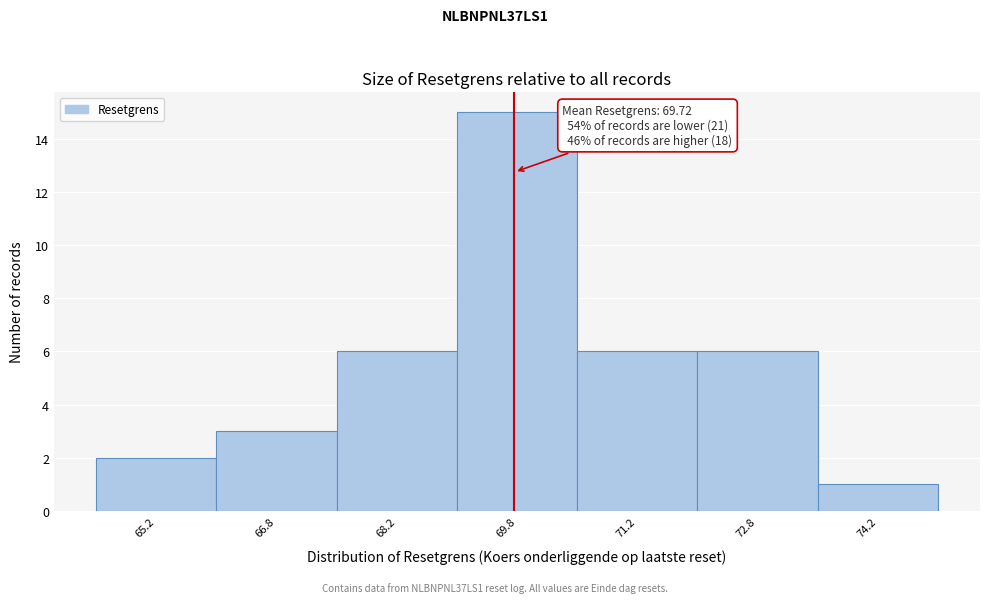

Which range on the x-axis has the tallest bar?

69.0 to 70.5